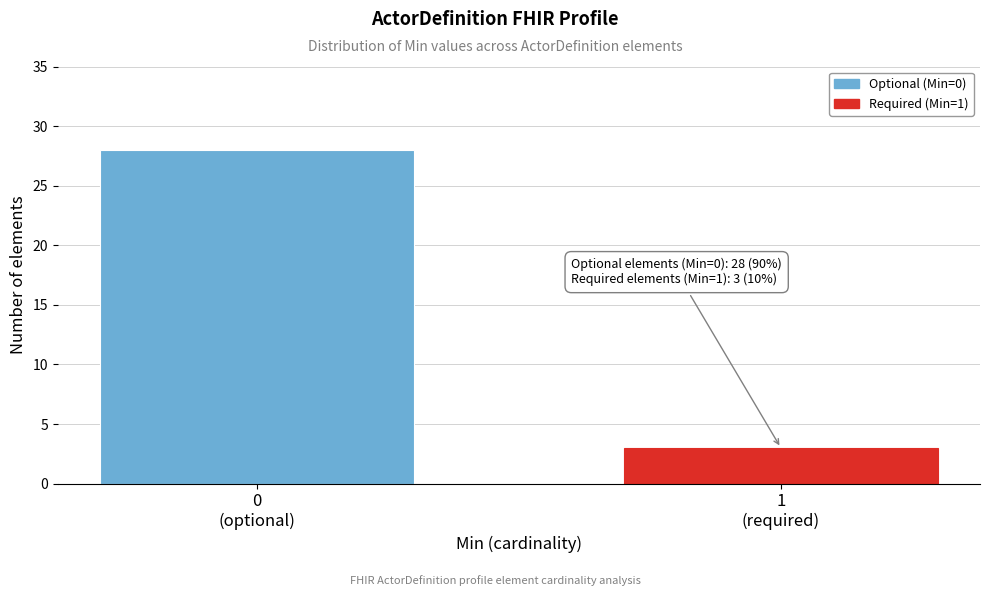

Reading left to right, what are all the values shown in this chart?

28	3